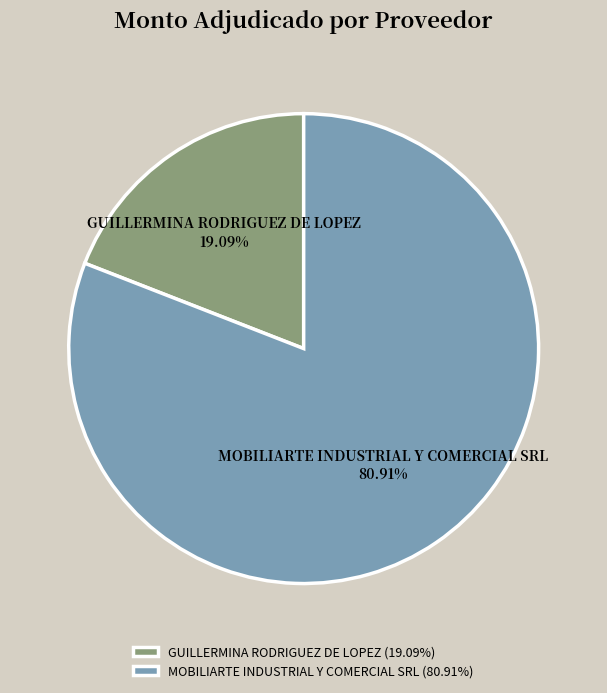

What percentage is the GUILLERMINA RODRIGUEZ DE LOPEZ slice, to the nearest percent?

19%